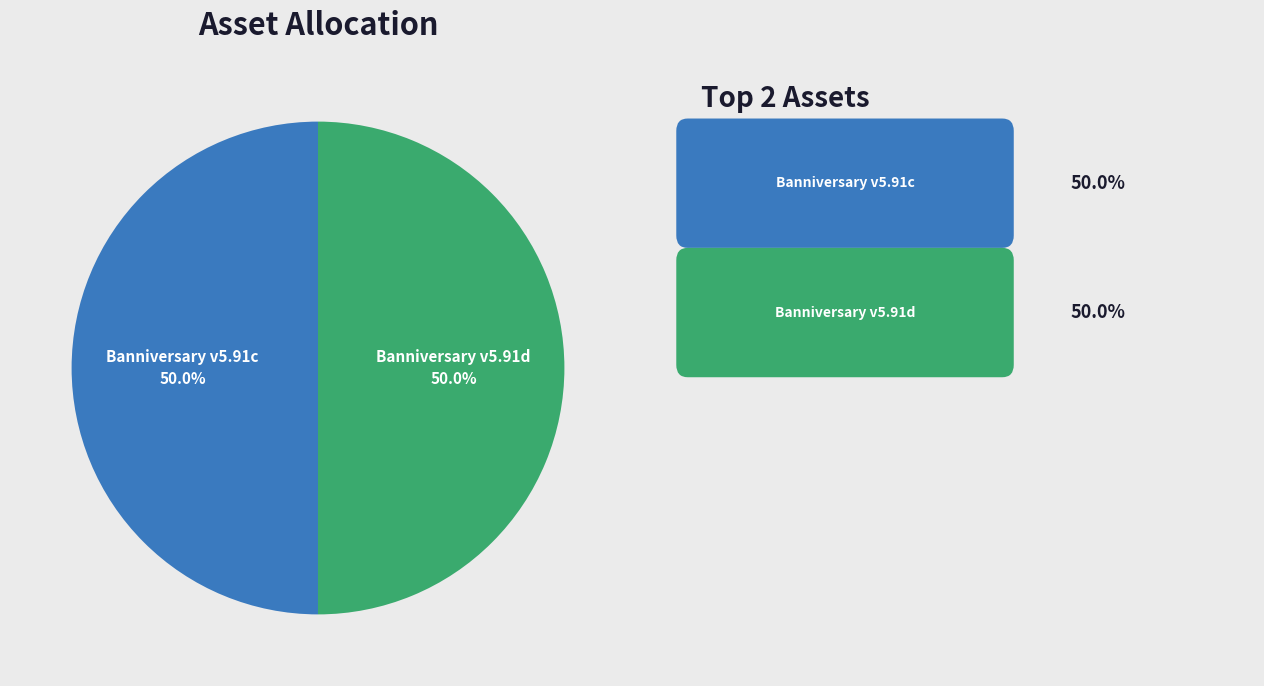

How many segments does this pie chart have?

2